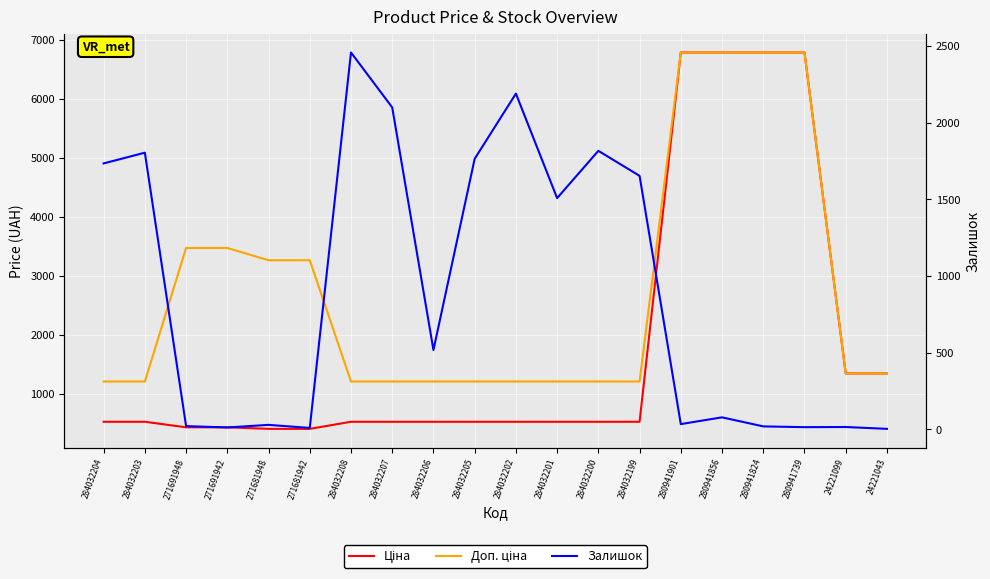

Rank the series by their maximum value, from lowest to highest.

Залишок, Ціна, Доп. ціна